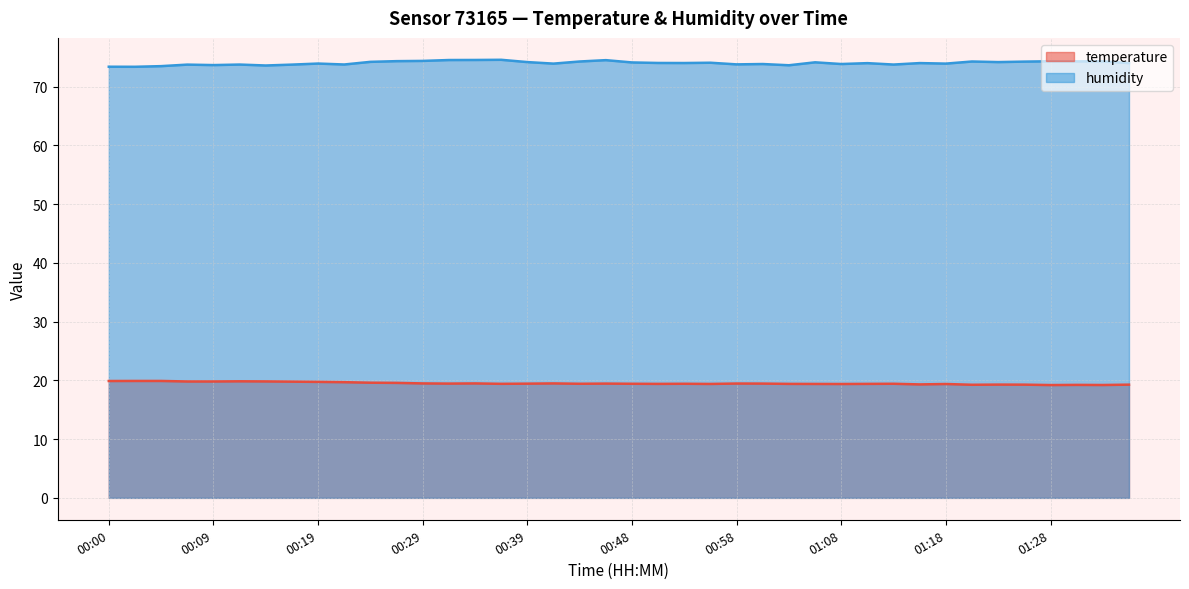

What position from the right is 00:39?

24